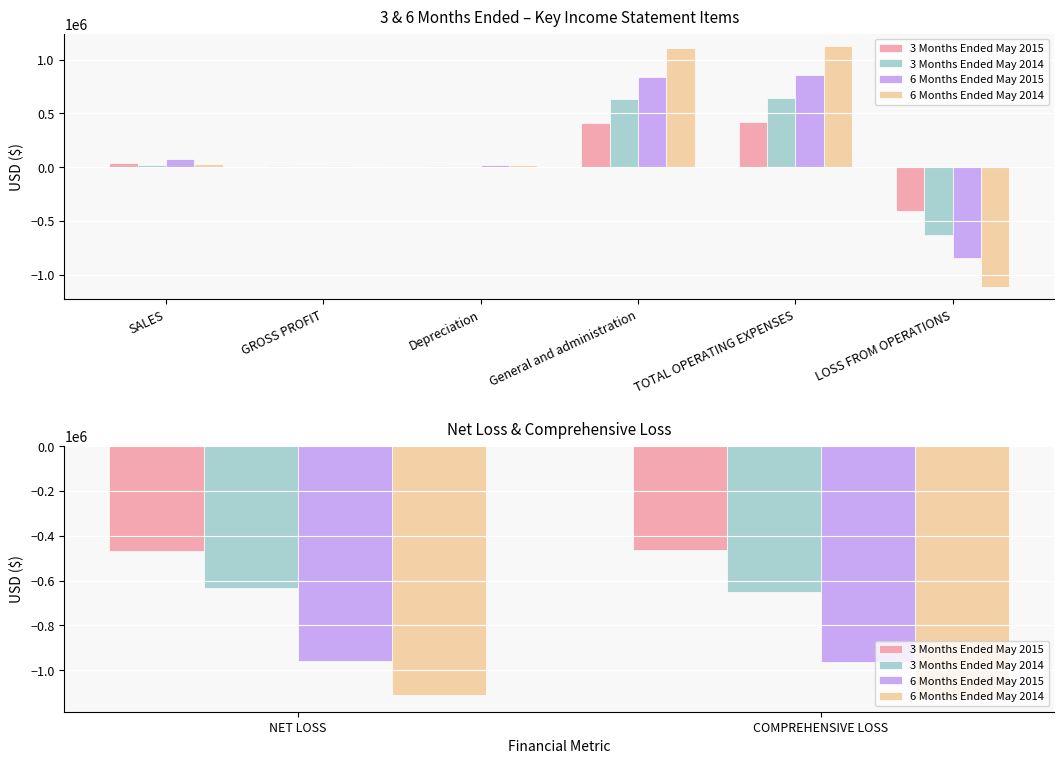

What is the label of the 2nd bar from the left?

COMPREHENSIVE LOSS